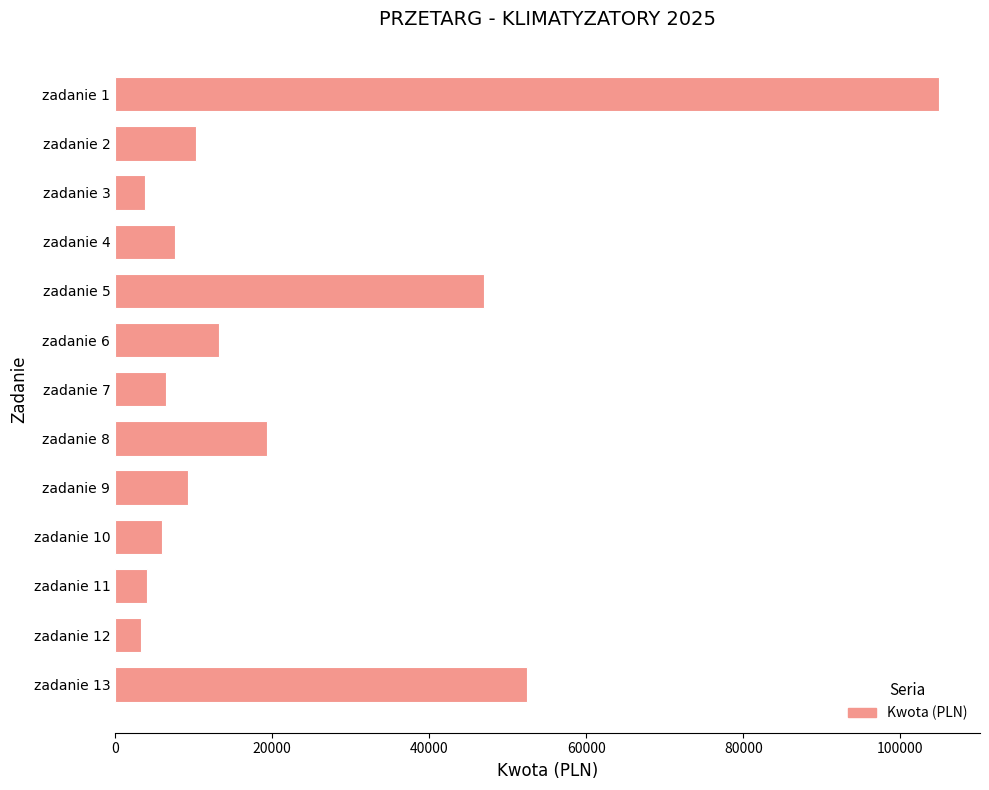

At which label is the value closest to 54107?

zadanie 13